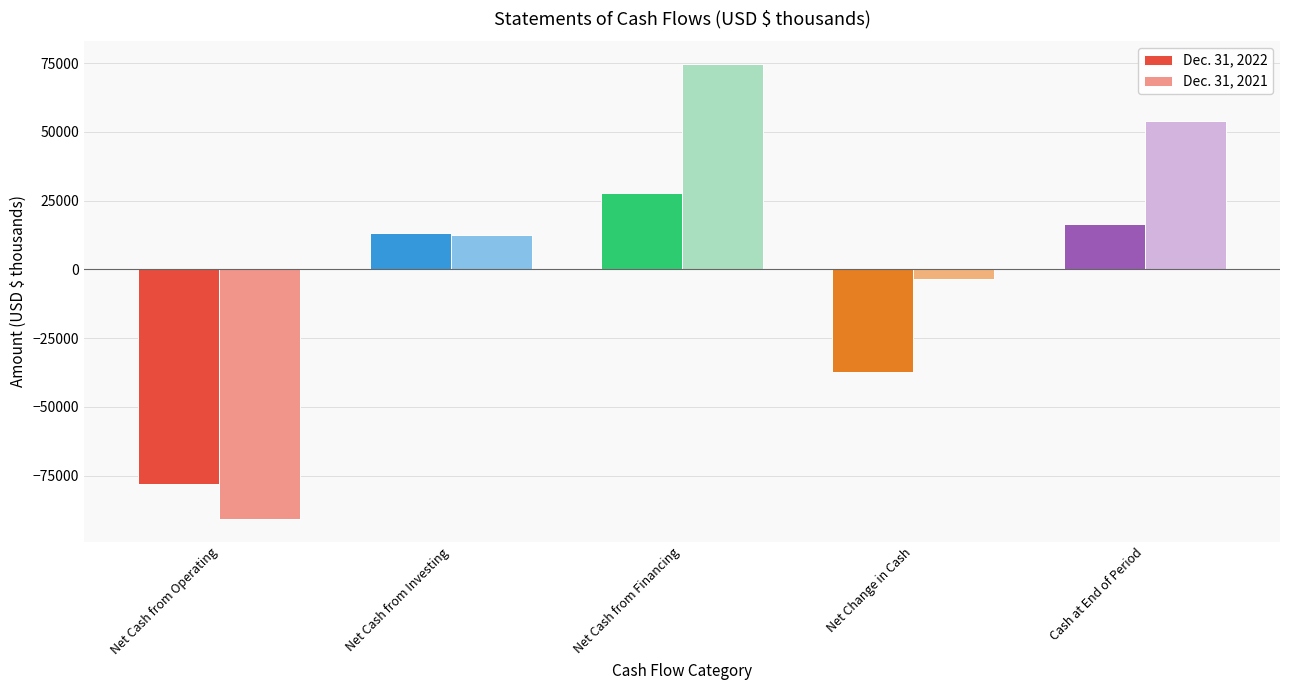

Reading left to right, what are all the values shown in this chart?

Dec. 31, 2022: -78093	13170	27692	-37231	16657
Dec. 31, 2021: -90728	12433	74717	-3578	53888